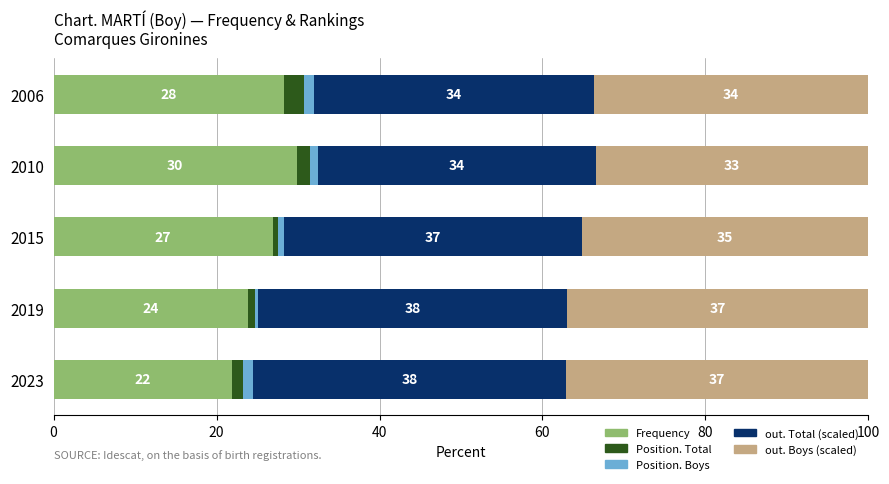

What is the highest value of the Frequency series?

29.8